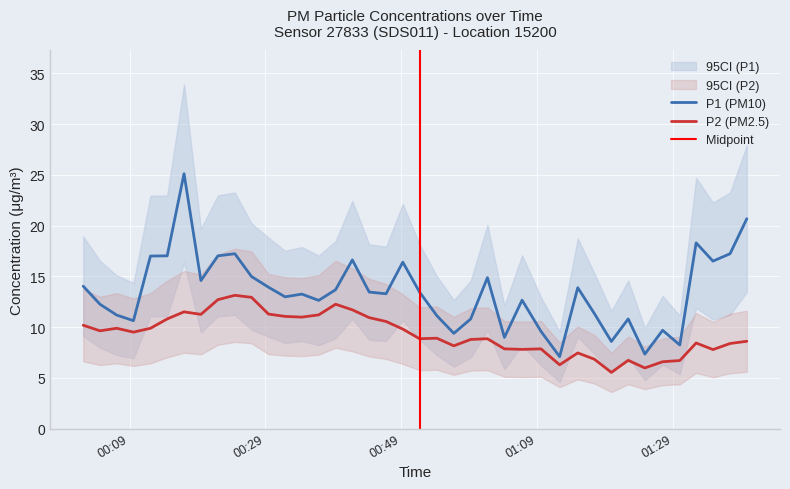

True or false: P2 (PM2.5) and P1 (PM10) intersect in this chart.

False